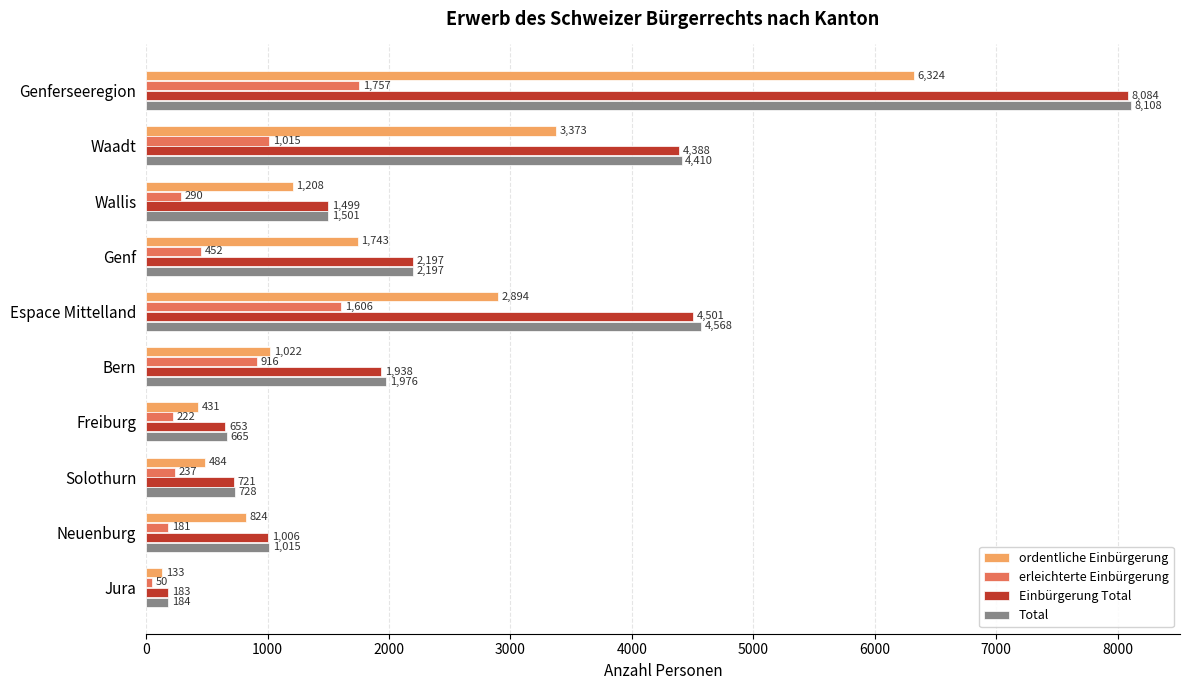

What is the smallest value displayed?

50